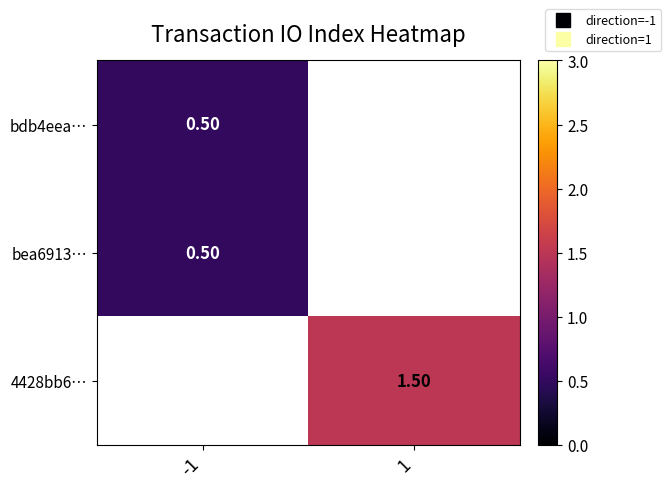

Where does the 4428bb6… series first go above 1?

1